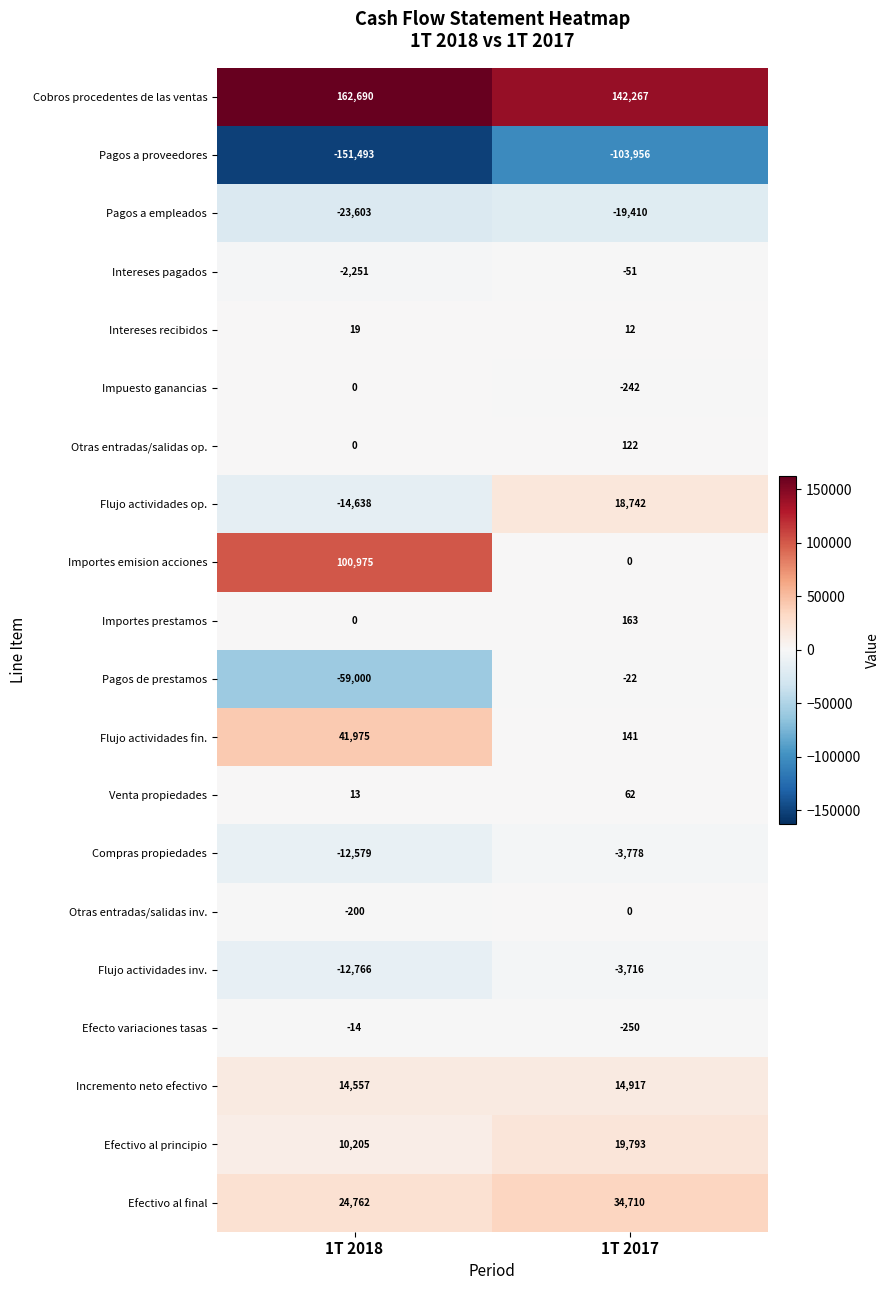

Rank the categories by Pagos a proveedores value from lowest to highest.

1T 2018, 1T 2017